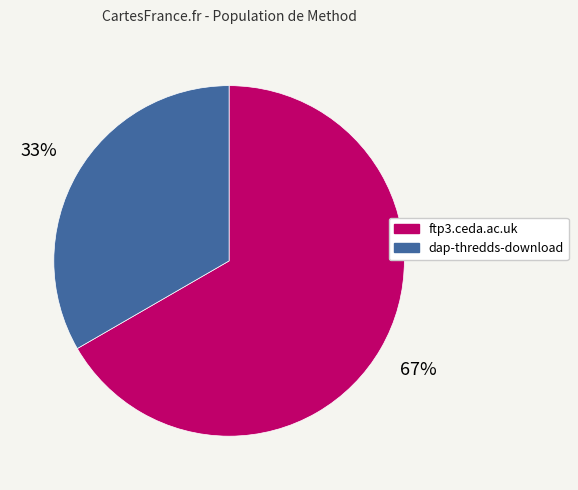

Which slice represents more than half of the pie?

ftp3.ceda.ac.uk